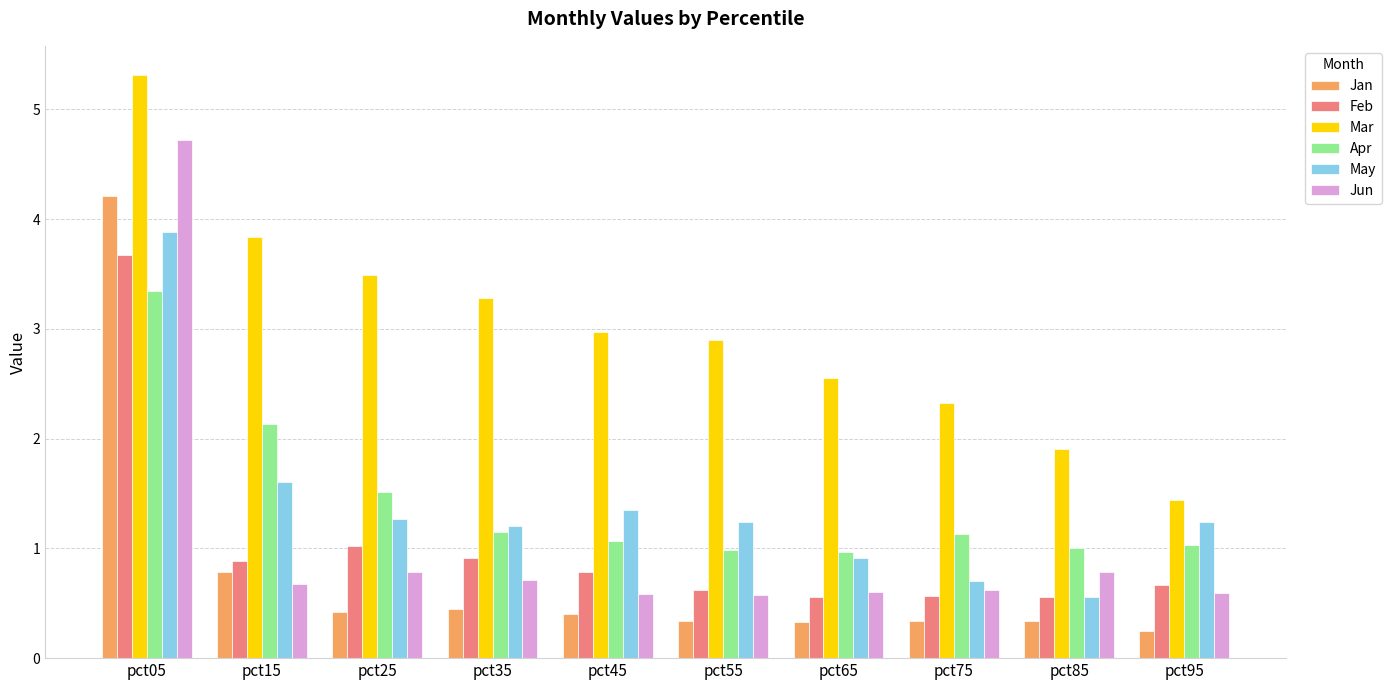

Which series changed the most between pct55 and pct95?

Mar